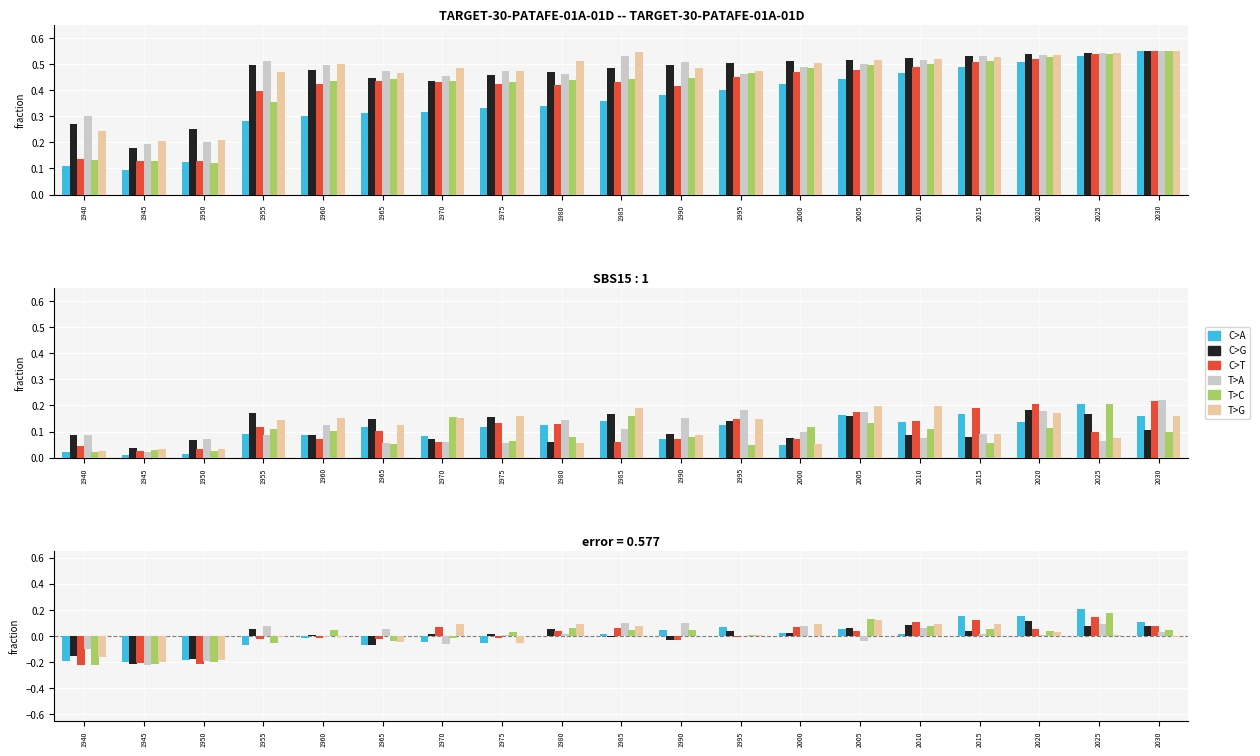

What is the difference between the maximum and minimum values in the C>T series?

0.4